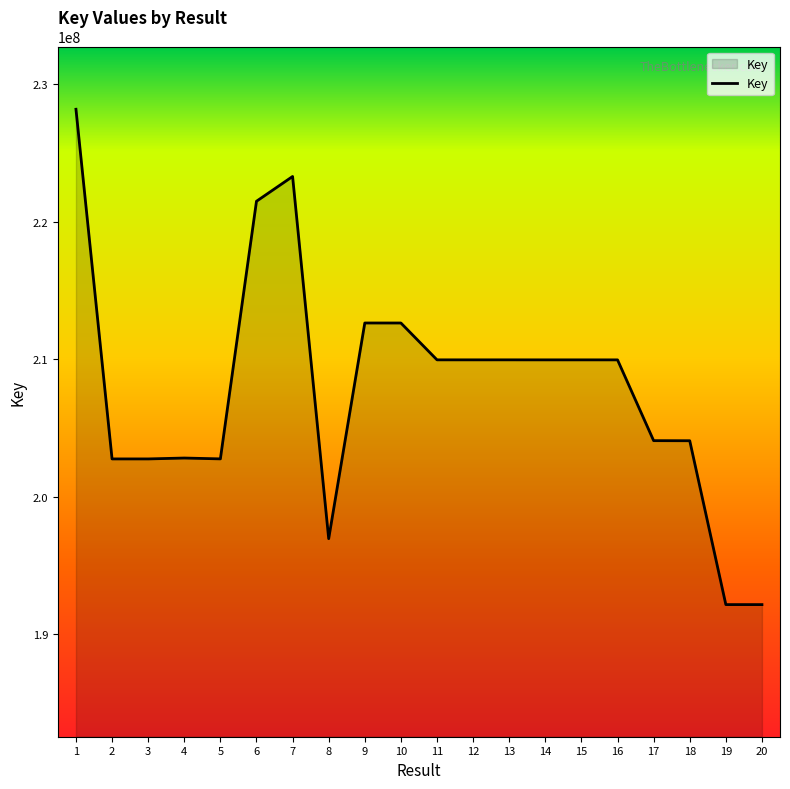

The value at 19 is 338412625. True or false?

False